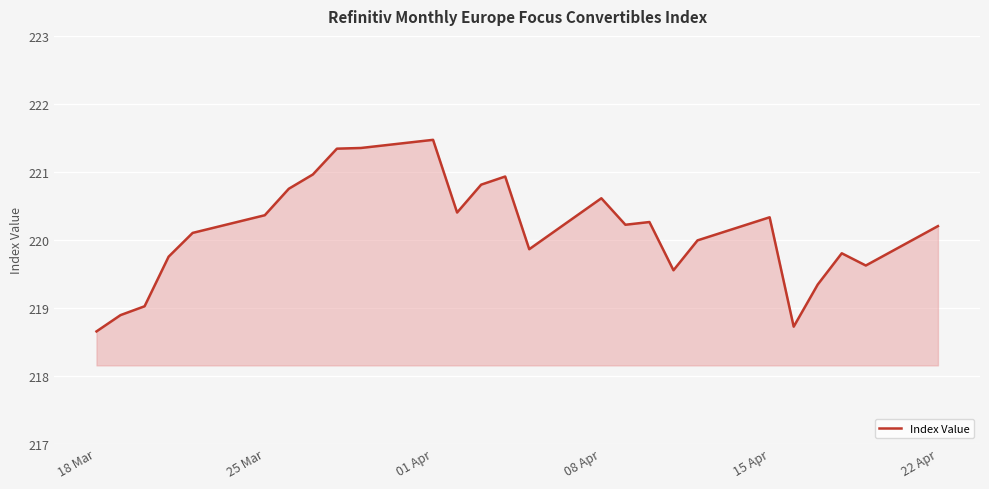

What is the smallest value displayed?

218.7